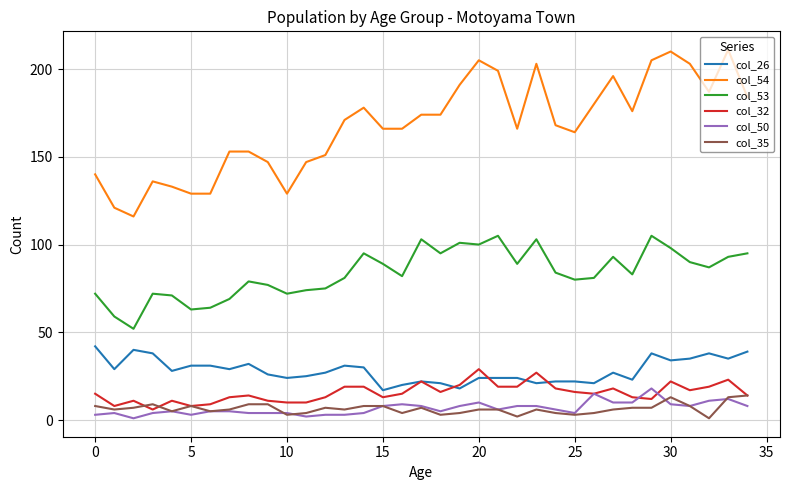

Which series has the largest range (max minus min)?

col_54